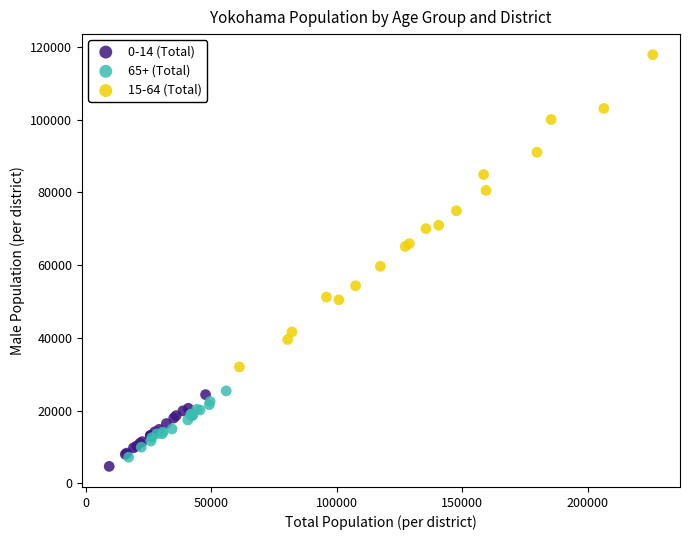

Which series contains the highest Y value?

15-64 (Total)